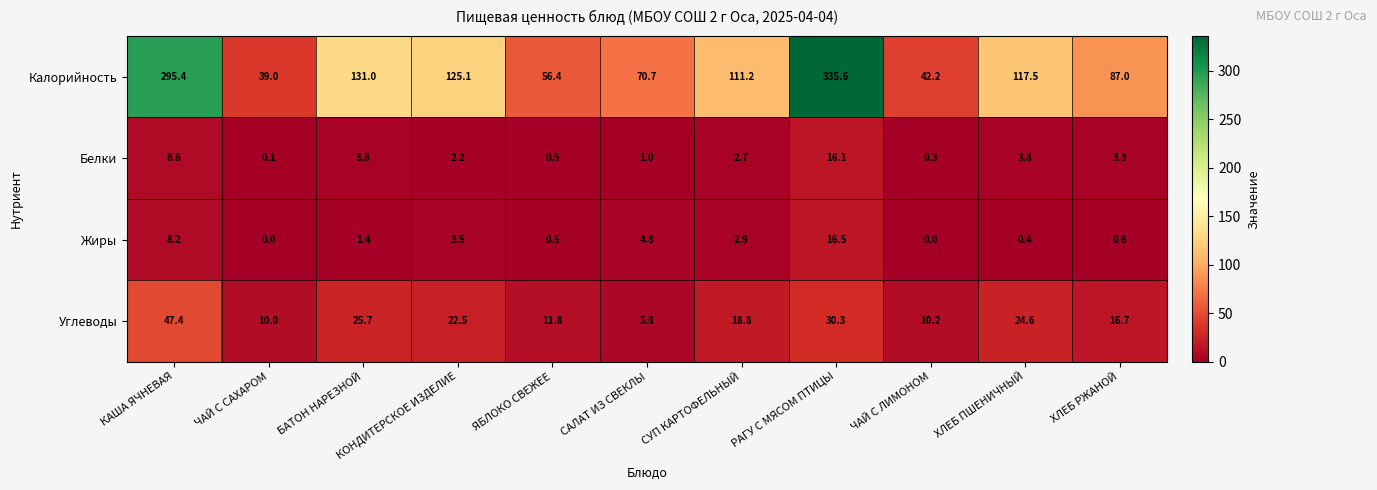

At which category is the sum across all series the highest?

РАГУ С МЯСОМ ПТИЦЫ